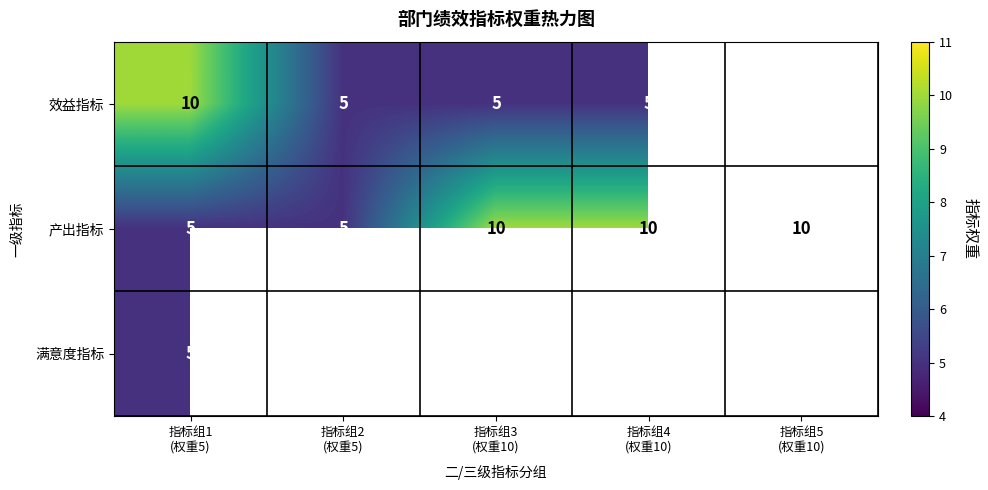

What is the average value of the 产出指标 series?

8